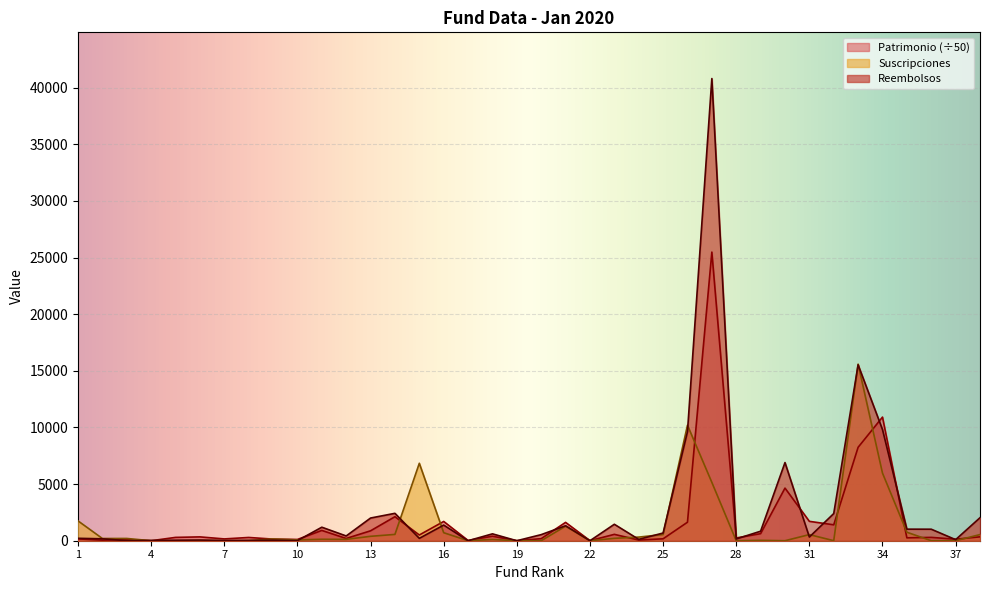

Rank the categories by Patrimonio value from lowest to highest.

4, 19, 22, 17, 2, 24, 3, 10, 37, 9, 7, 1, 25, 20, 12, 28, 35, 8, 5, 36, 6, 38, 18, 15, 23, 29, 13, 11, 32, 21, 26, 16, 31, 14, 30, 33, 34, 27